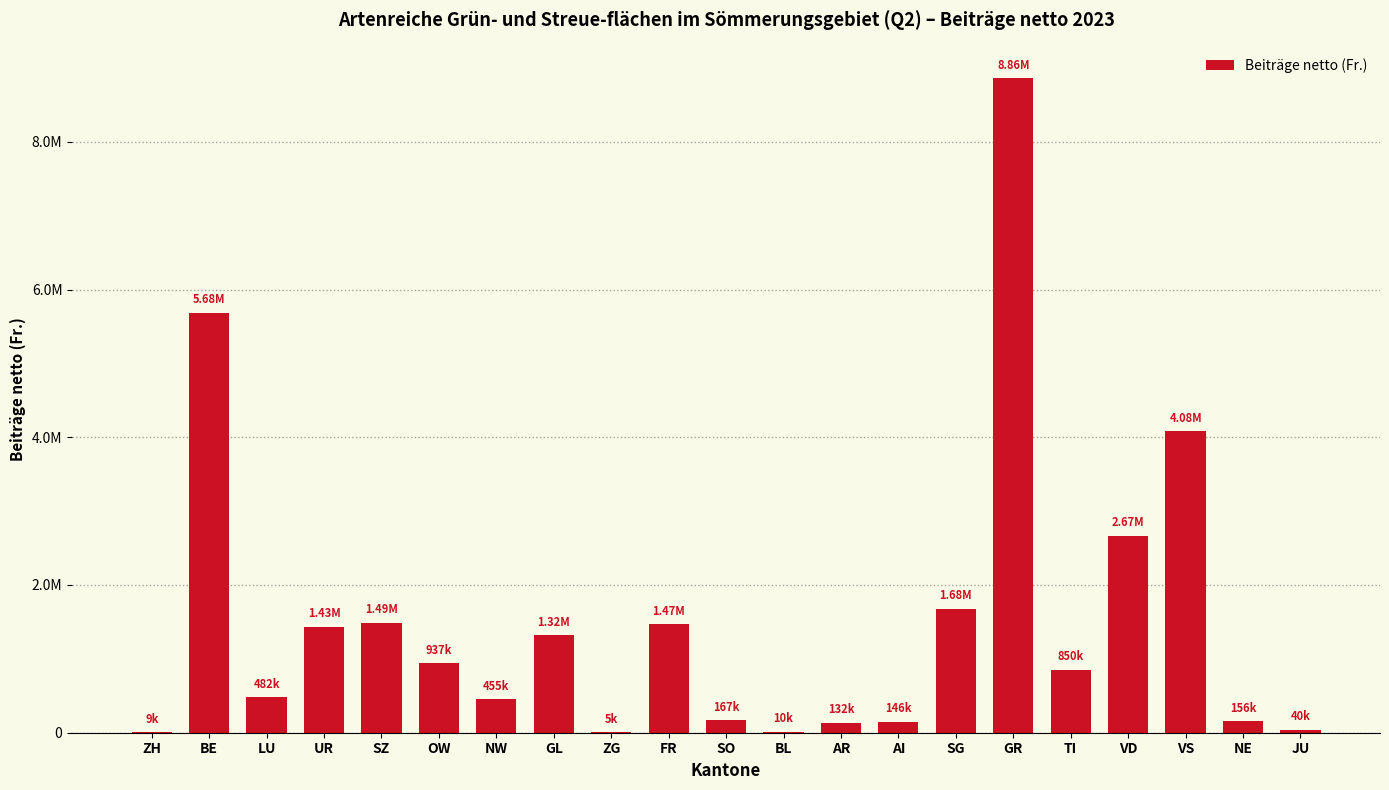

True or false: the data shows 663113.1 at NW.

False